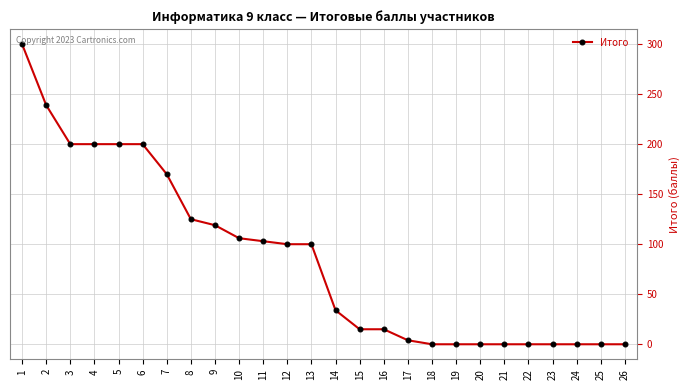

Approximately how many times larger is the value at 11 compared to 15?

6.9